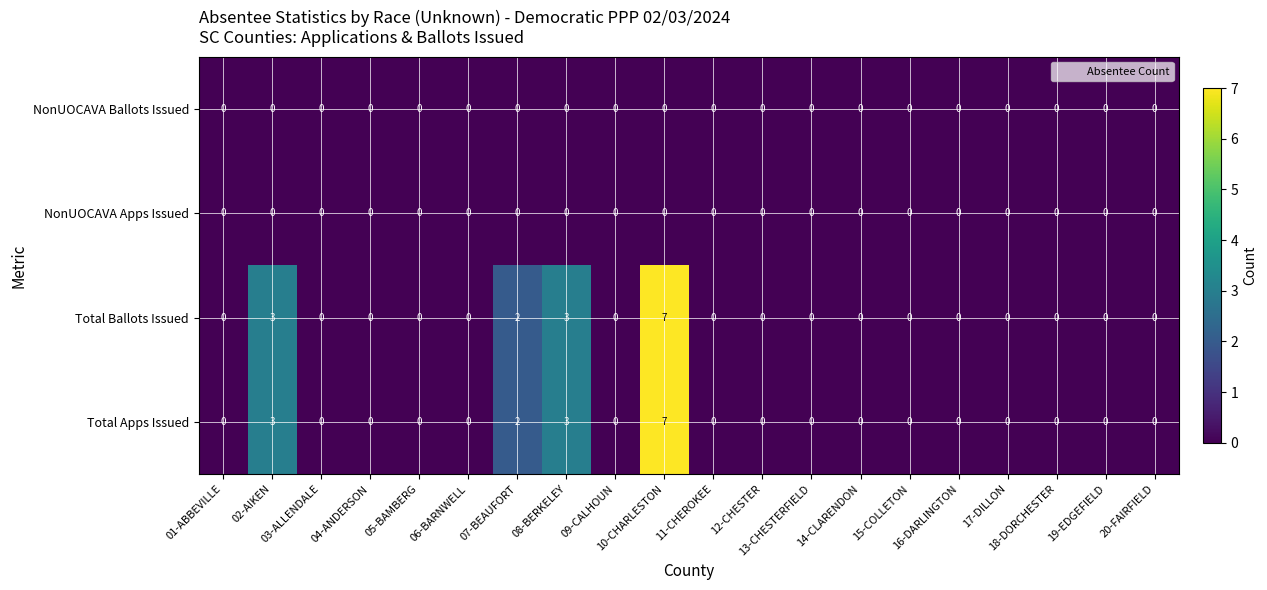

What is the sum of all Total Ballots Issued values?

15